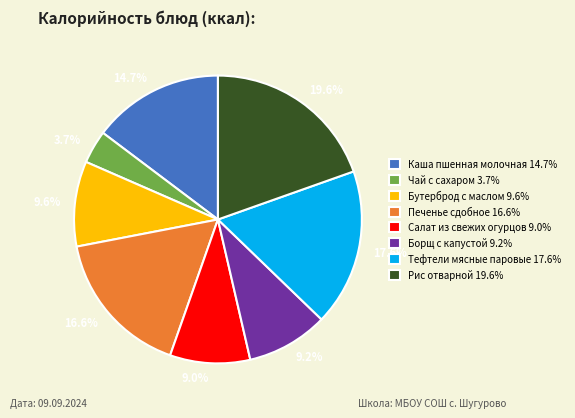

How many slices are in this pie chart?

8